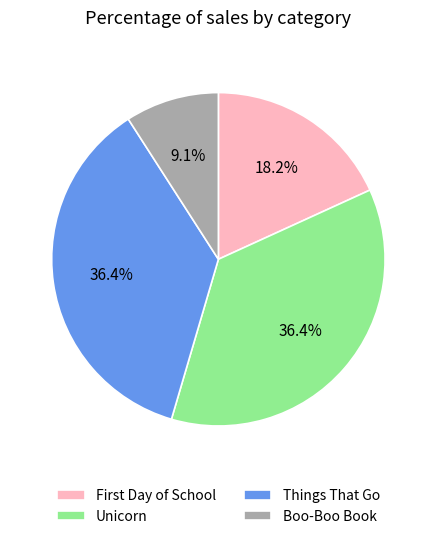

To the nearest percent, what is the difference between the Unicorn and Boo-Boo Book slice percentages?

27%